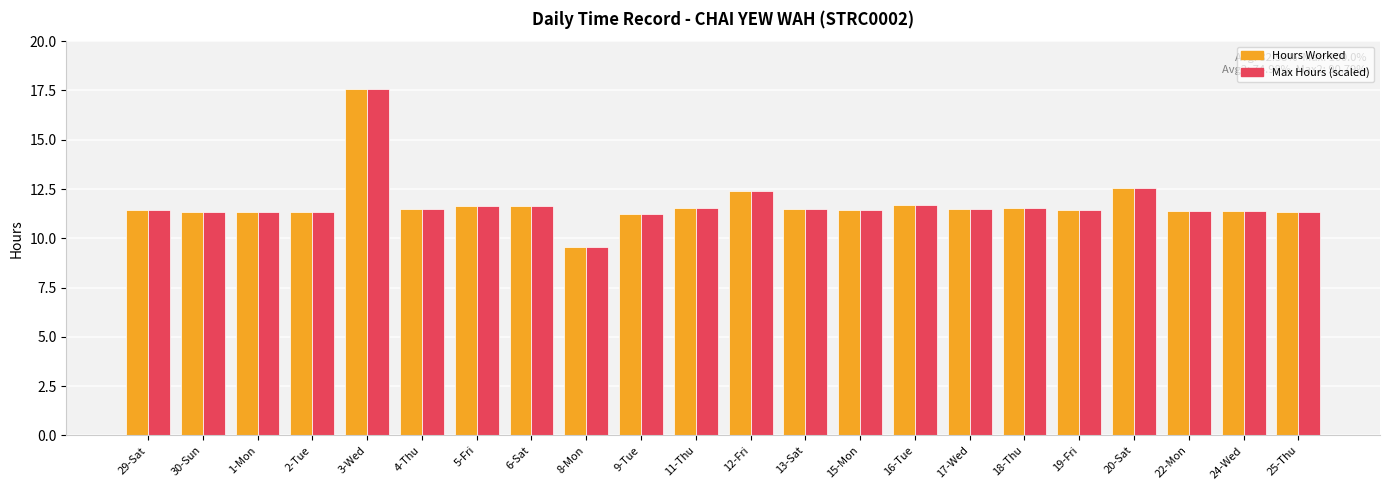

Does the chart contain stacked bars?

No